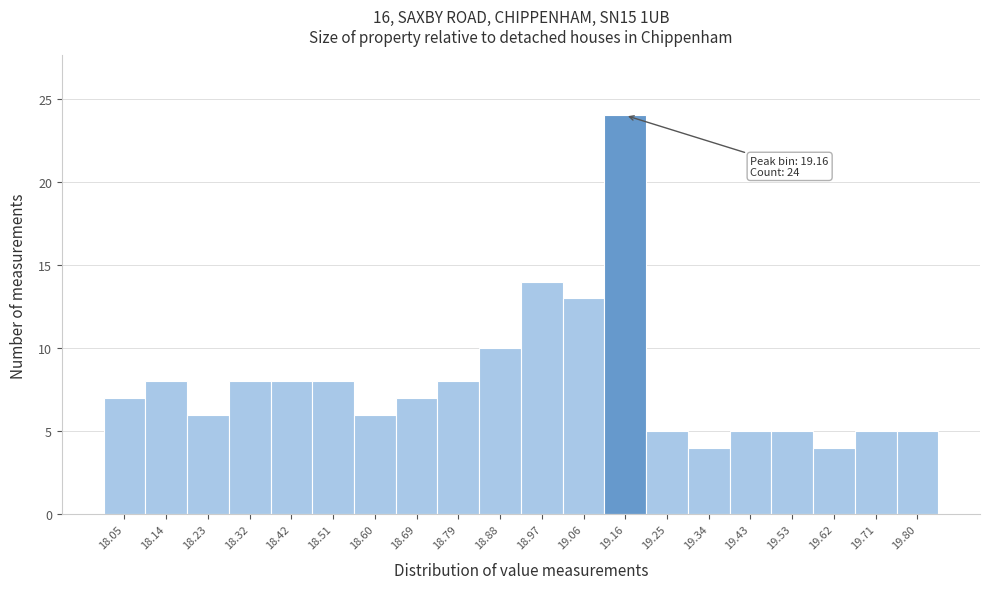

Which range on the x-axis has the tallest bar?

19.11 to 19.20